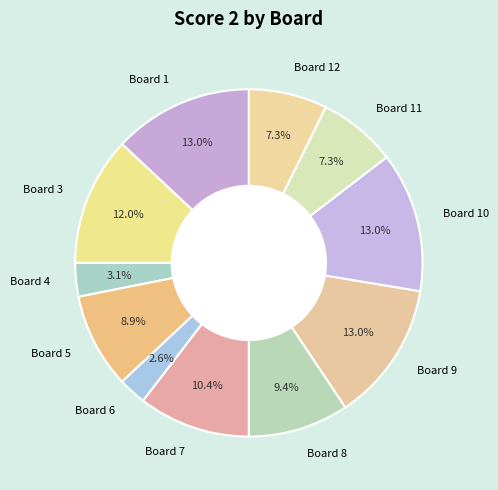

True or false: Board 8 accounts for 9% of the total.

True